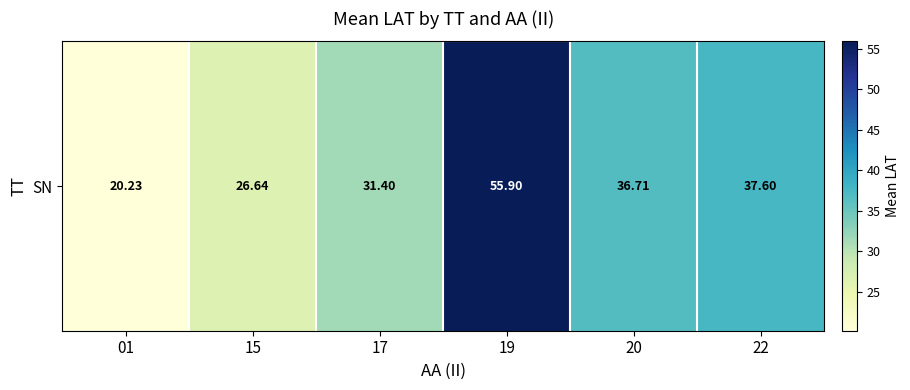

Reading left to right, what are all the values shown in this chart?

20.2	26.6	31.4	55.9	36.7	37.6